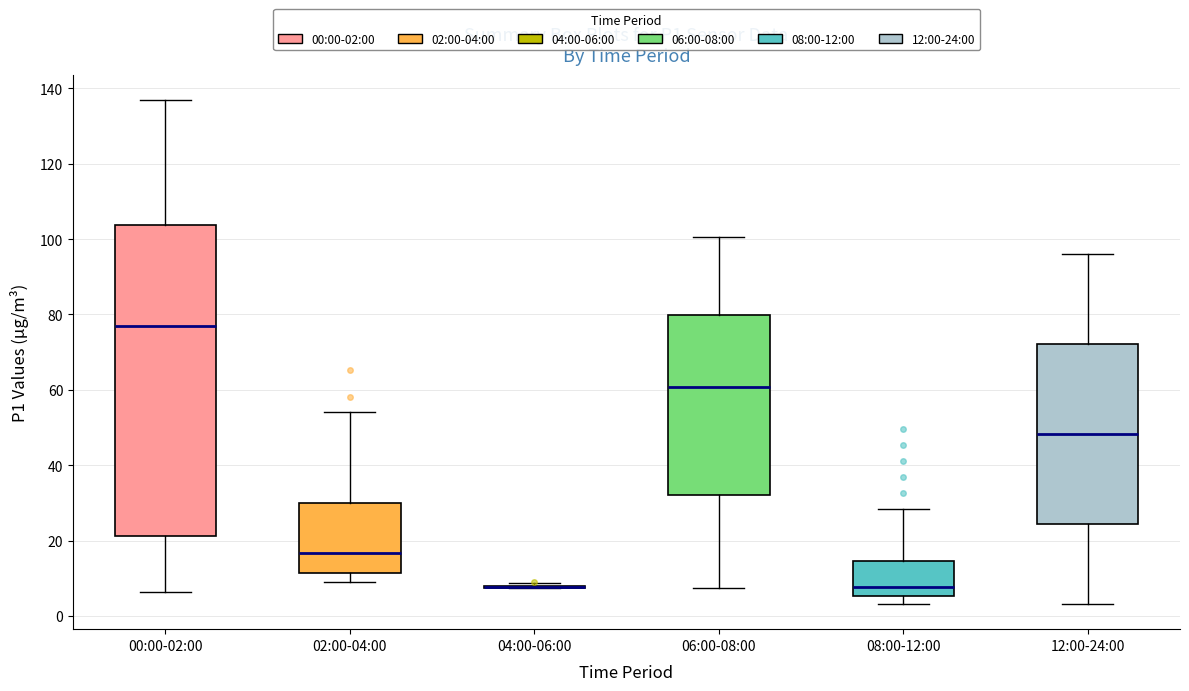

Comparing the boxes themselves (not the whiskers), which one is the tallest?

00:00-02:00